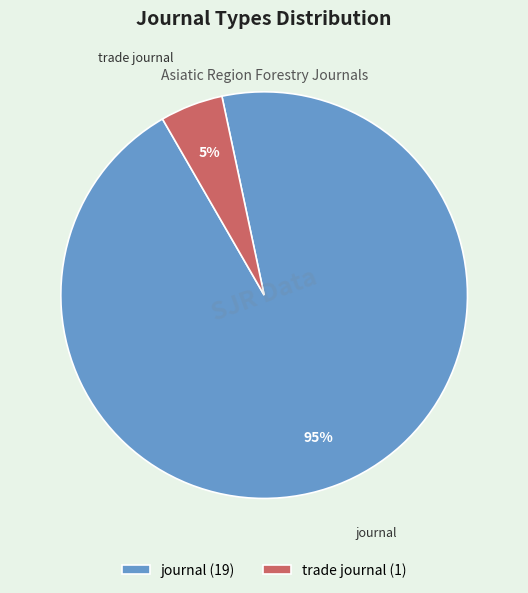

To the nearest percent, what is the combined percentage of journal and trade journal?

100%